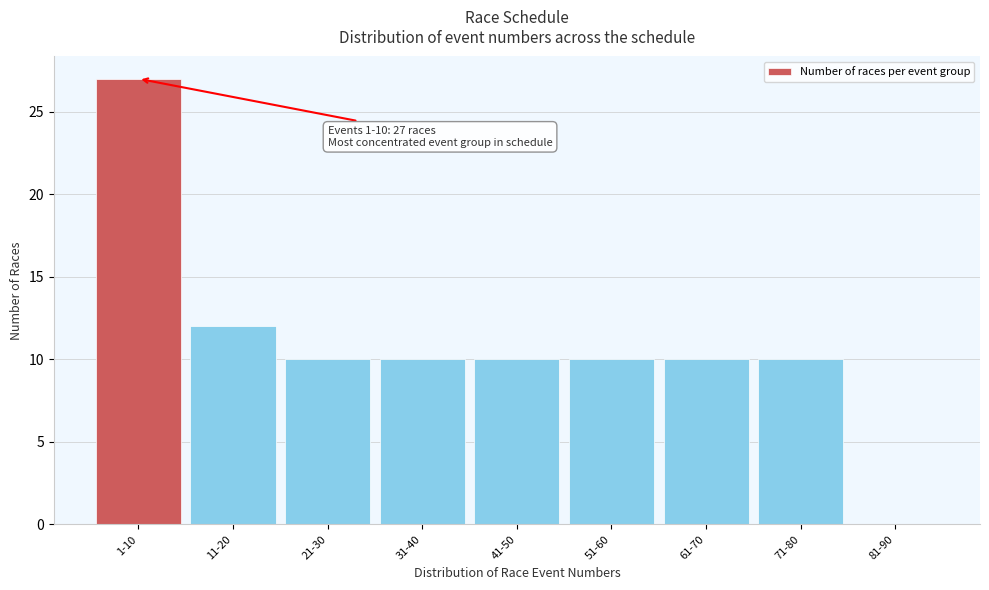

Reading left to right, transcribe all the data shown in this chart.

1-10=27	11-20=12	21-30=10	31-40=10	41-50=10	51-60=10	61-70=10	71-80=10	81-90=0